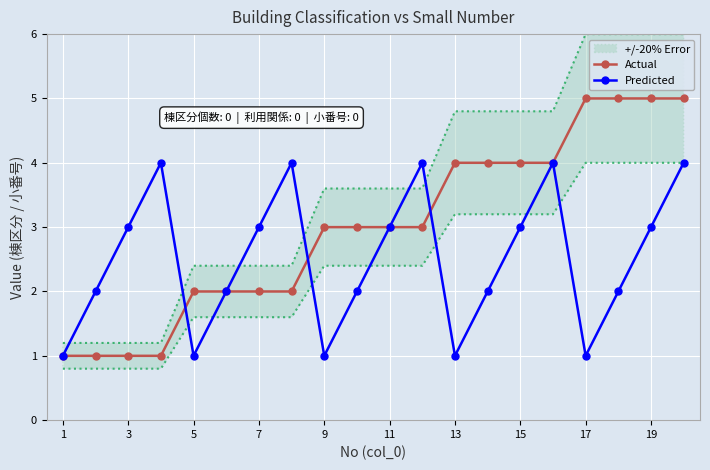

The value of Actual at 15 is 2. True or false?

False